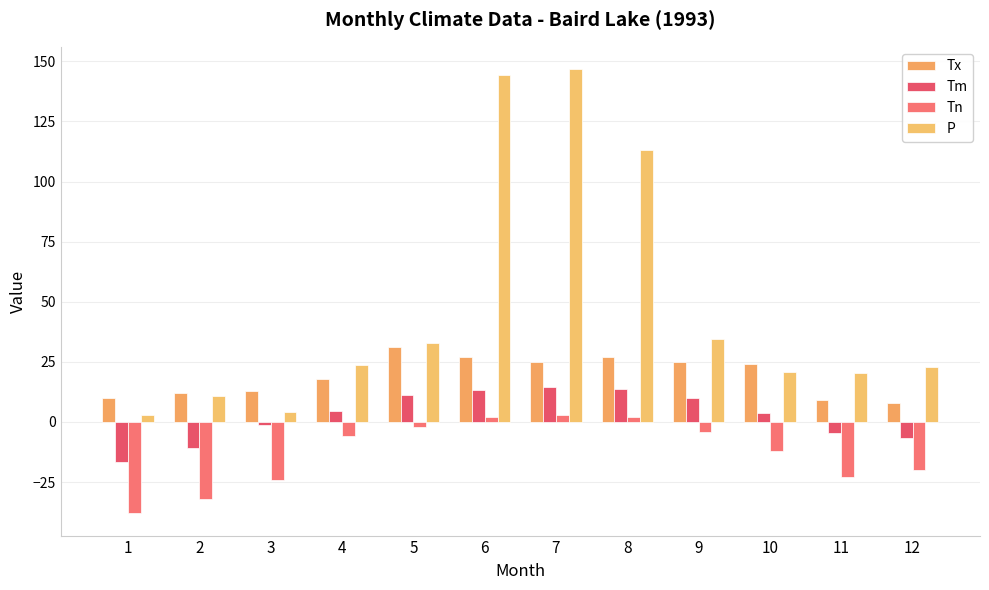

Which series has the widest spread of values?

P